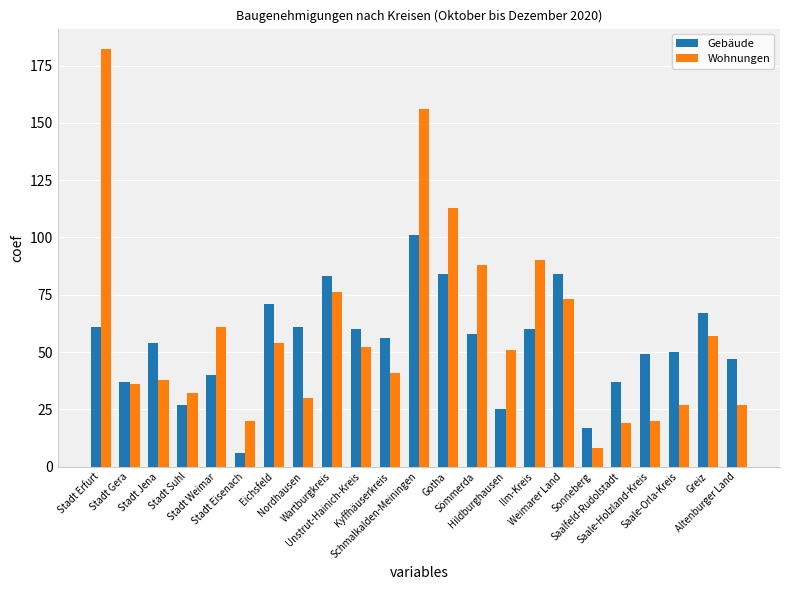

Reading left to right, transcribe all the data shown in this chart.

Gebäude: Stadt Erfurt=61	Stadt Gera=37	Stadt Jena=54	Stadt Suhl=27	Stadt Weimar=40	Stadt Eisenach=6	Eichsfeld=71	Nordhausen=61	Wartburgkreis=83	Unstrut-Hainich-Kreis=60	Kyffhäuserkreis=56	Schmalkalden-Meiningen=101	Gotha=84	Sömmerda=58	Hildburghausen=25	Ilm-Kreis=60	Weimarer Land=84	Sonneberg=17	Saalfeld-Rudolstadt=37	Saale-Holzland-Kreis=49	Saale-Orla-Kreis=50	Greiz=67	Altenburger Land=47
Wohnungen: Stadt Erfurt=182	Stadt Gera=36	Stadt Jena=38	Stadt Suhl=32	Stadt Weimar=61	Stadt Eisenach=20	Eichsfeld=54	Nordhausen=30	Wartburgkreis=76	Unstrut-Hainich-Kreis=52	Kyffhäuserkreis=41	Schmalkalden-Meiningen=156	Gotha=113	Sömmerda=88	Hildburghausen=51	Ilm-Kreis=90	Weimarer Land=73	Sonneberg=8	Saalfeld-Rudolstadt=19	Saale-Holzland-Kreis=20	Saale-Orla-Kreis=27	Greiz=57	Altenburger Land=27